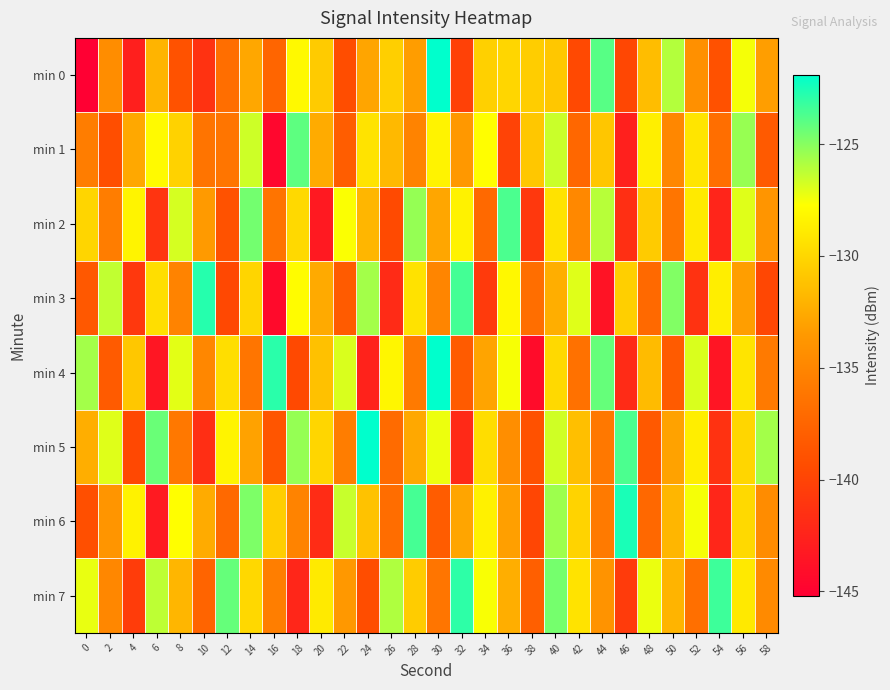

At 26, list the series in order from smallest to largest.

min 3, min 2, min 5, min 6, min 1, min 0, min 4, min 7